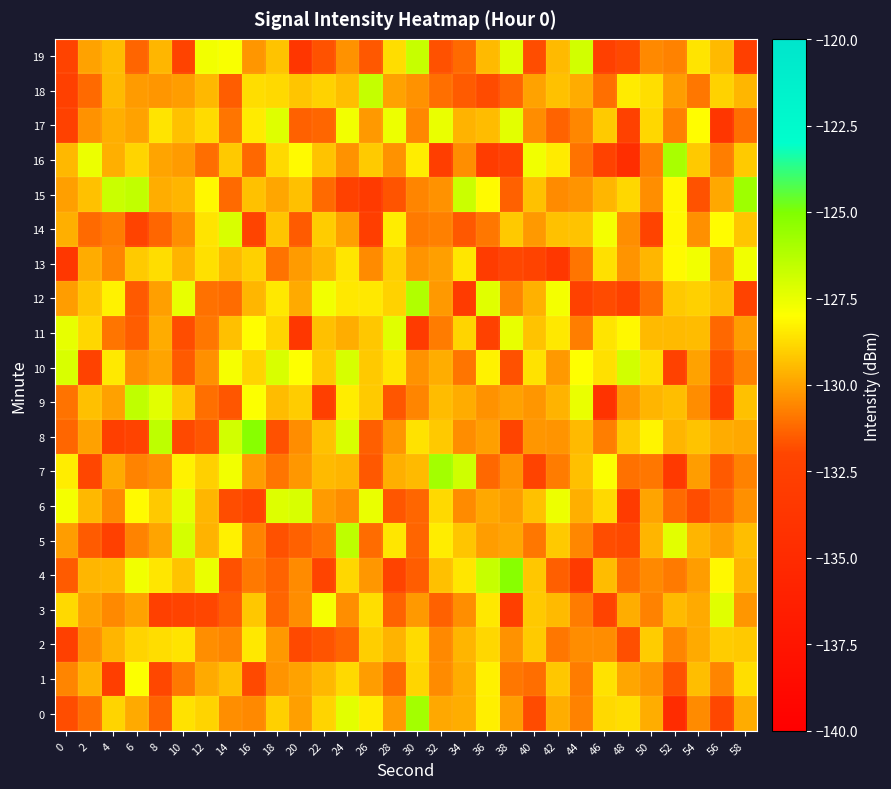

What is the total value across all series at 2?

-2602.7